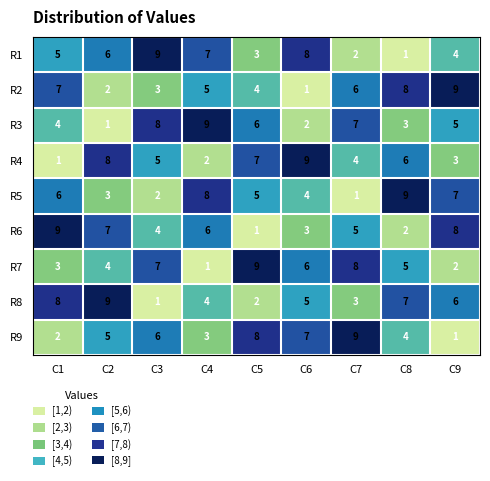

What is the difference between the highest and lowest values at C1?

8